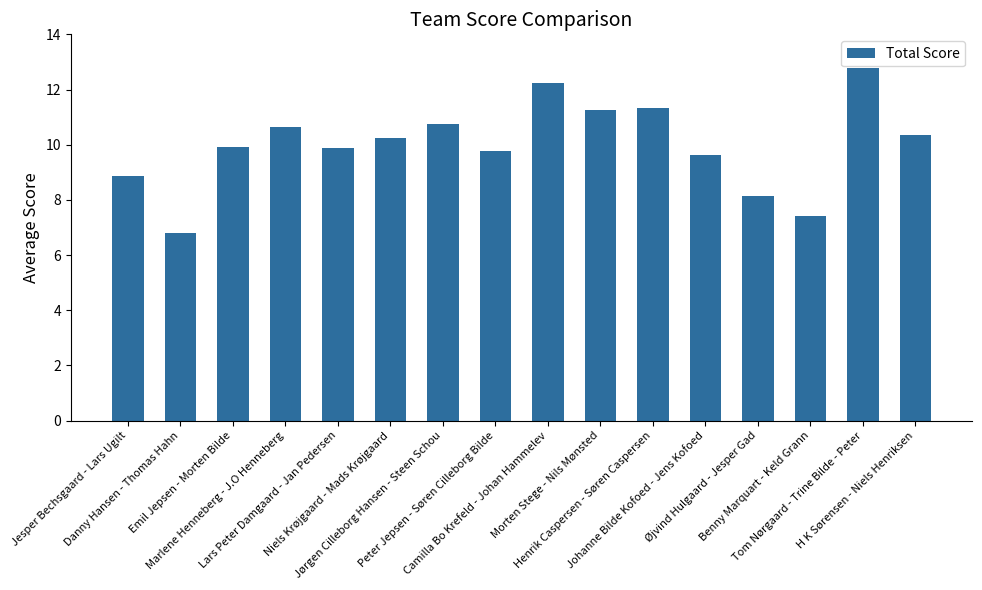

Reading left to right, what are all the values shown in this chart?

Jesper Bechsgaard - Lars Ugilt=8.9	Danny Hansen - Thomas Hahn=6.8	Emil Jepsen - Morten Bilde=9.9	Marlene Henneberg - J.O Henneberg=10.6	Lars Peter Damgaard - Jan Pedersen=9.9	Niels Krøjgaard - Mads Krøjgaard=10.2	Jørgen Cilleborg Hansen - Steen Schou=10.8	Peter Jepsen - Søren Cilleborg Bilde=9.8	Camilla Bo Krefeld - Johan Hammelev=12.2	Morten Stege - Nils Mønsted=11.3	Henrik Caspersen - Søren Caspersen=11.3	Johanne Bilde Kofoed - Jens Kofoed=9.6	Øjvind Hulgaard - Jesper Gad=8.1	Benny Marquart - Keld Grann=7.4	Tom Nørgaard - Trine Bilde - Peter=12.8	H K Sørensen - Niels Henriksen=10.4